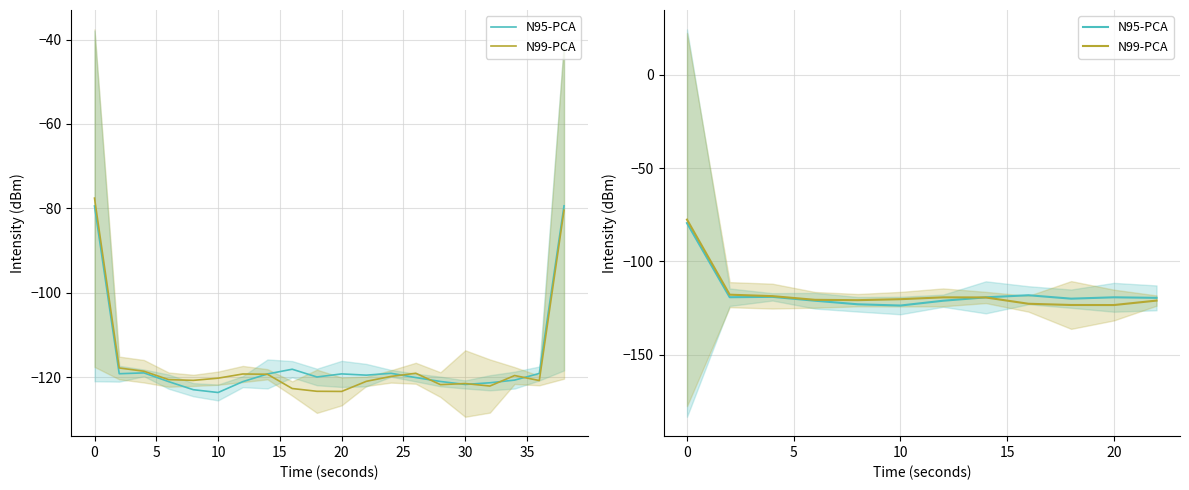

Is it true that N99-PCA equals -118.6 at 5?

True